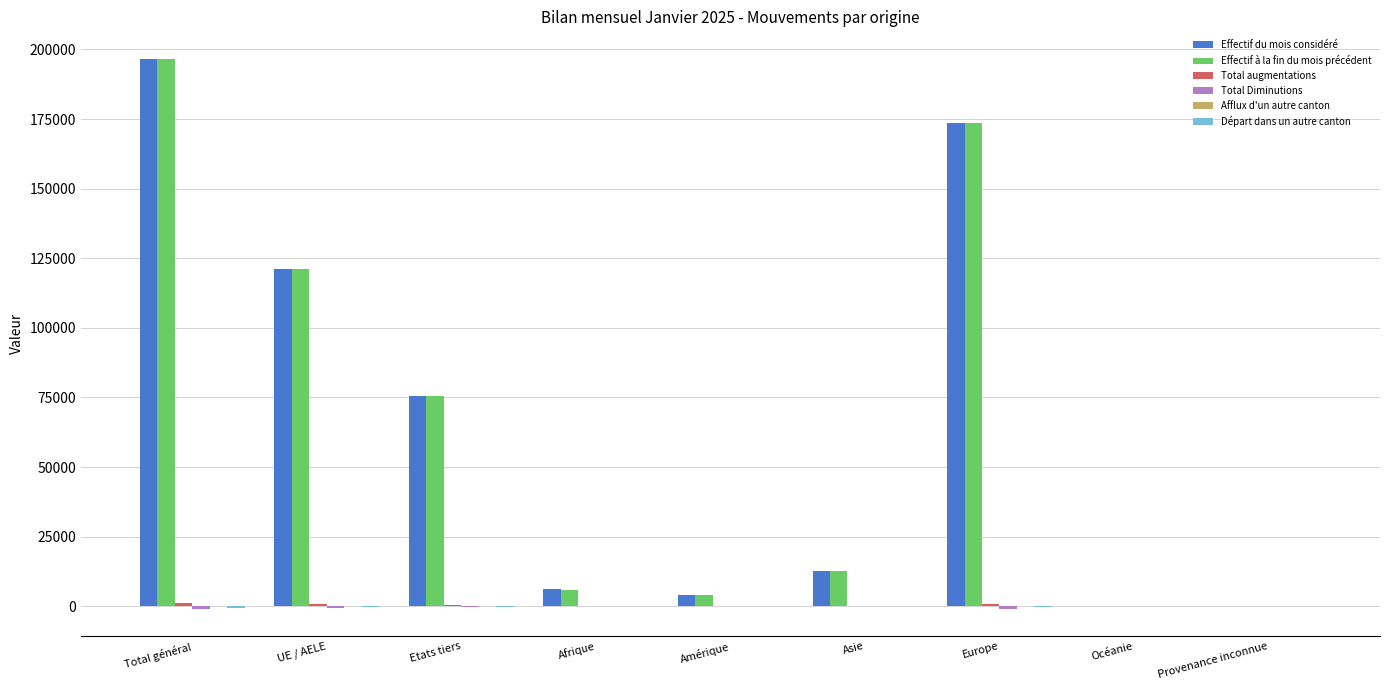

At which category is the sum across all series the highest?

Total général